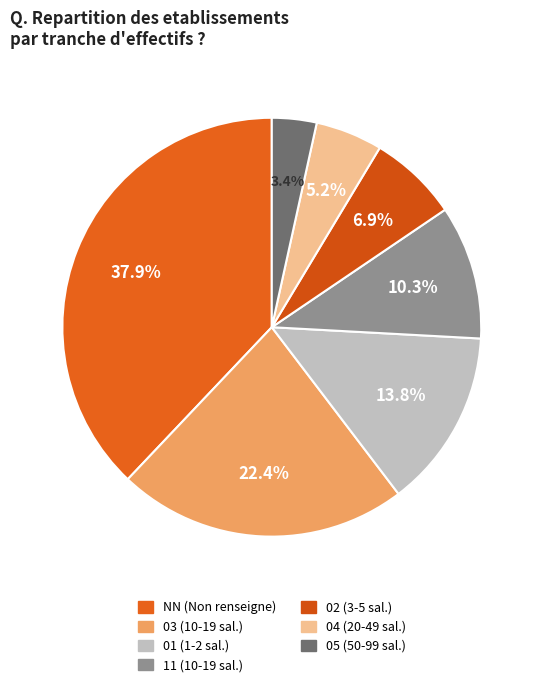

To the nearest percent, what portion does 02 represent?

7%